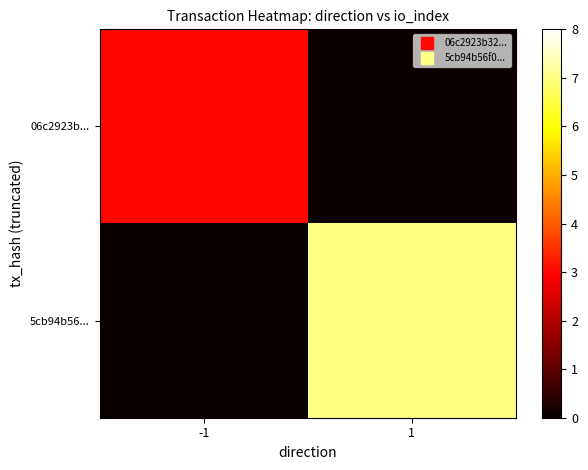

Reading left to right, extract all data points from this chart.

06c2923b...: -1=3	1=0
5cb94b56...: -1=0	1=7